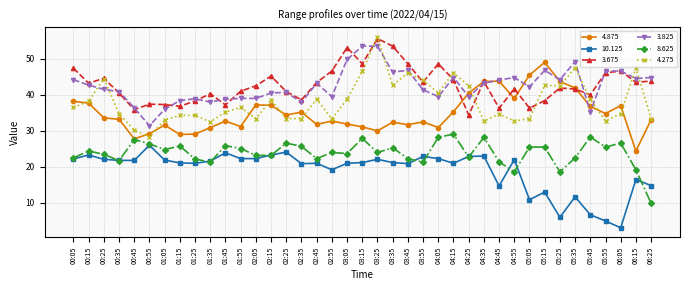

At which category is the sum across all series the highest?

03:25